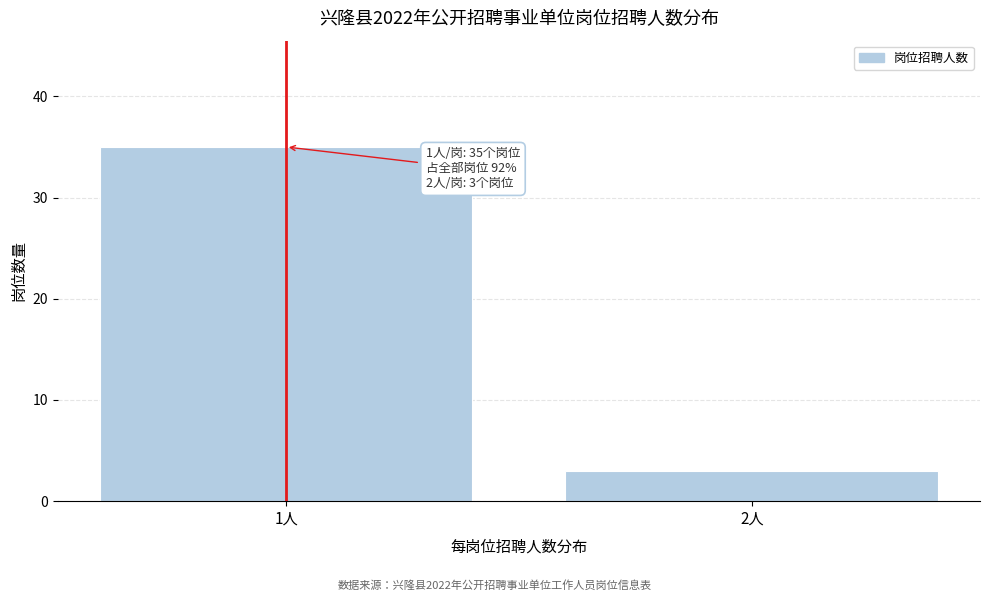

Reading left to right, list all the values displayed in this chart.

35	3